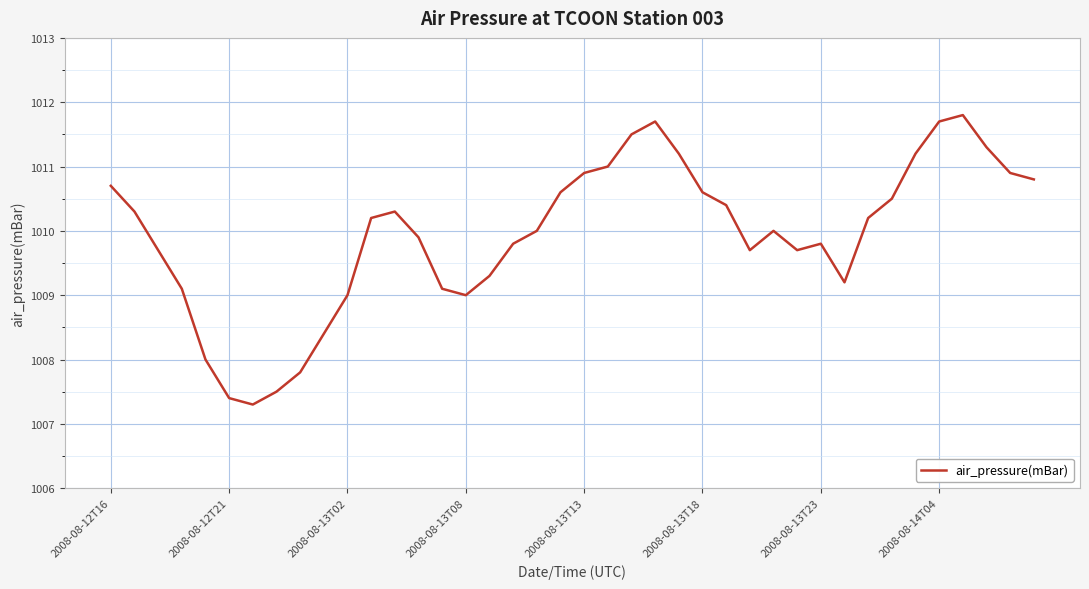

What is the maximum value shown in the chart?

1011.8